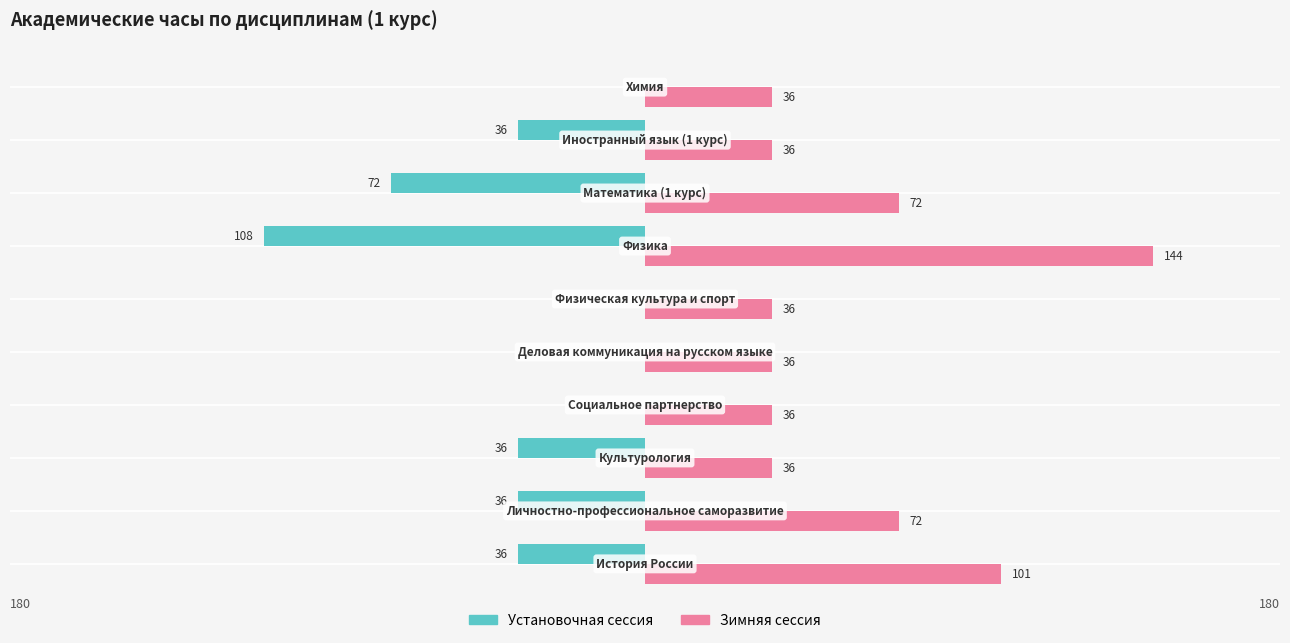

What is the greatest value displayed?

144